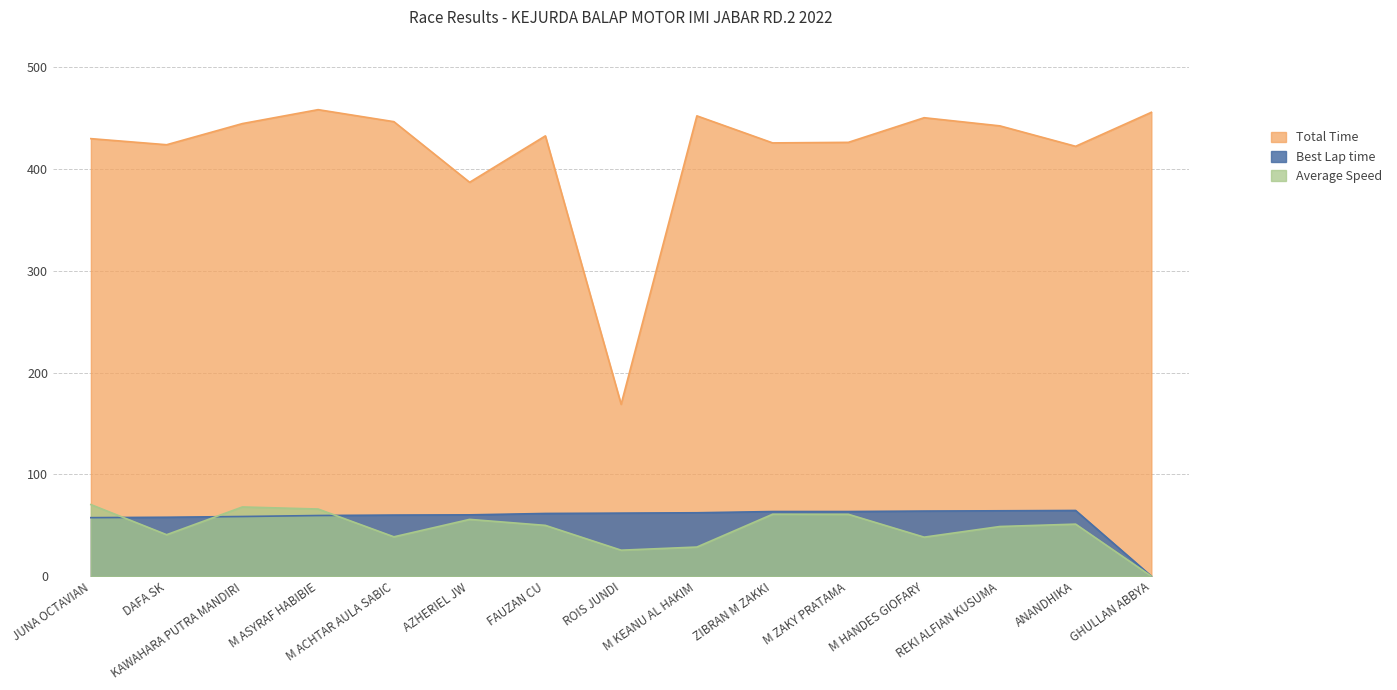

What are all the series names shown in the legend?

Total Time, Best Lap time, Average Speed